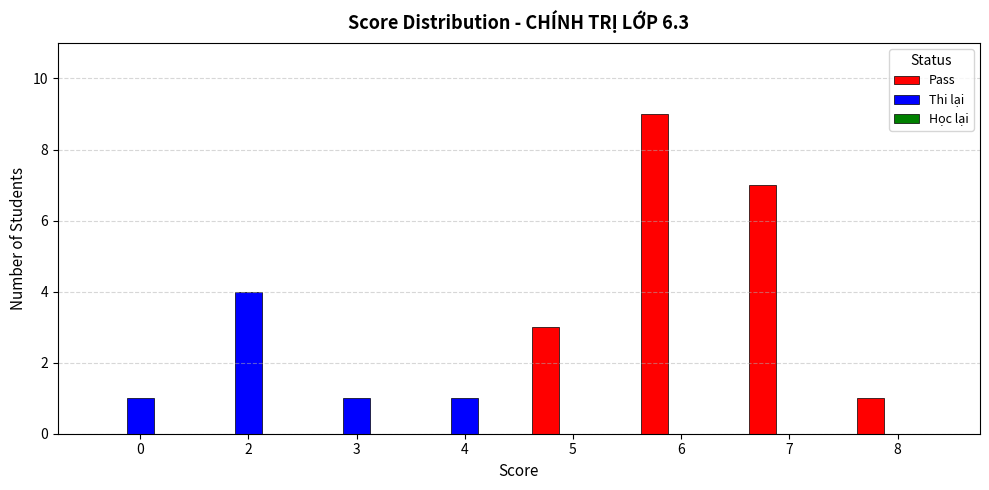

Which series has the largest total across all categories?

Pass